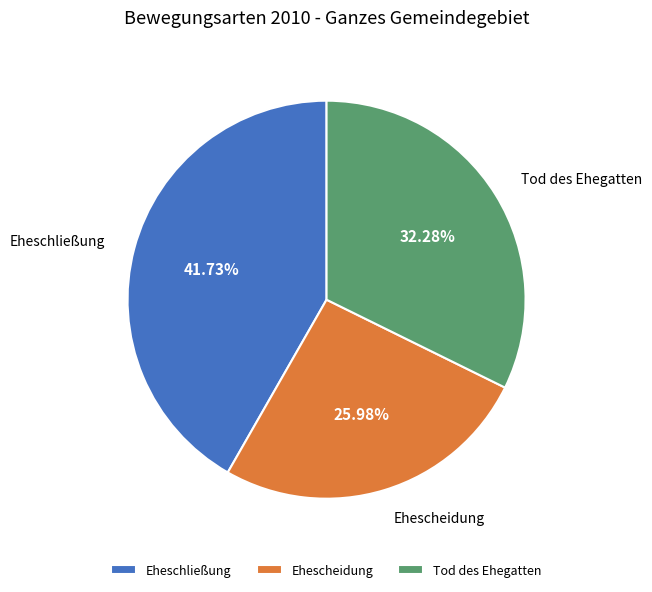

Rank the categories by value from lowest to highest.

Ehescheidung, Tod des Ehegatten, Eheschließung